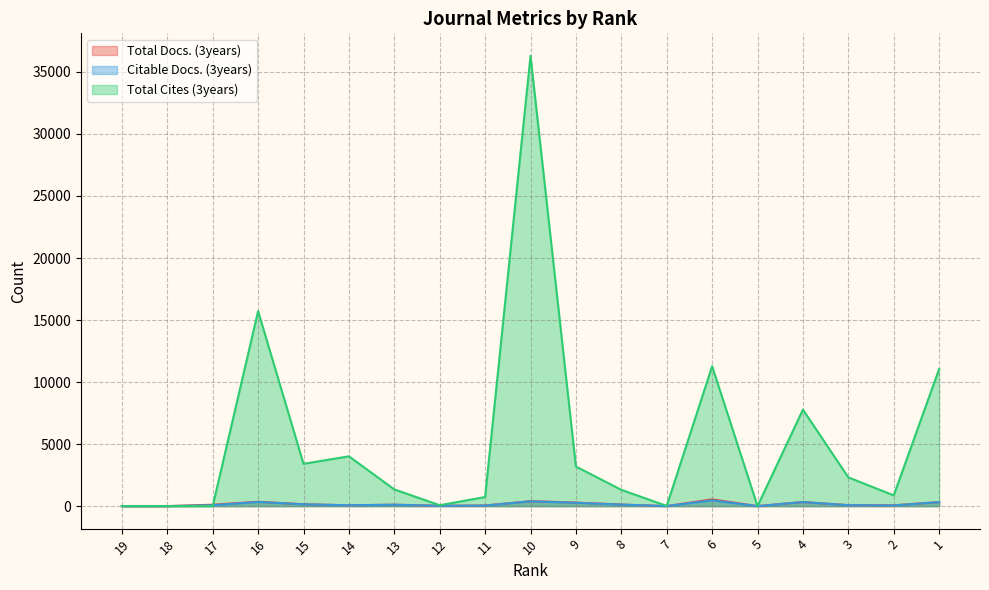

What is the average value of the Total Docs. (3years) series?

159